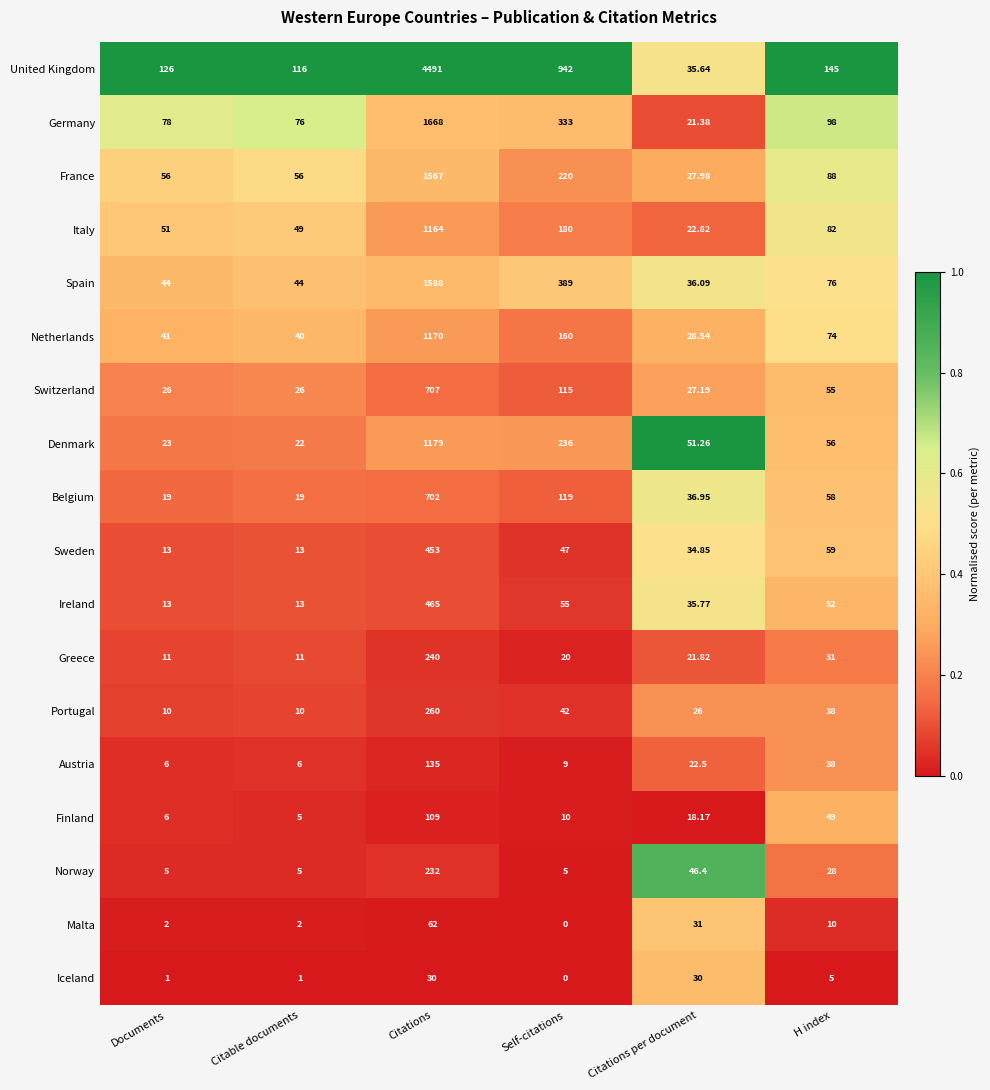

Between Documents and H index, which series saw the biggest shift?

Sweden